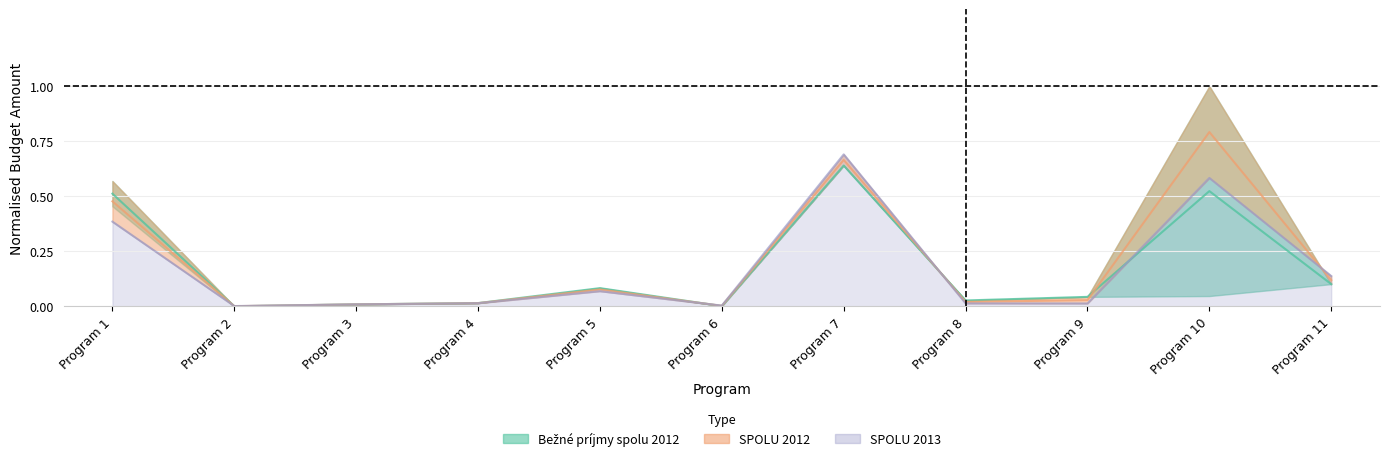

True or false: SPOLU 2012 has a value of 0.0 at Program 3.

False